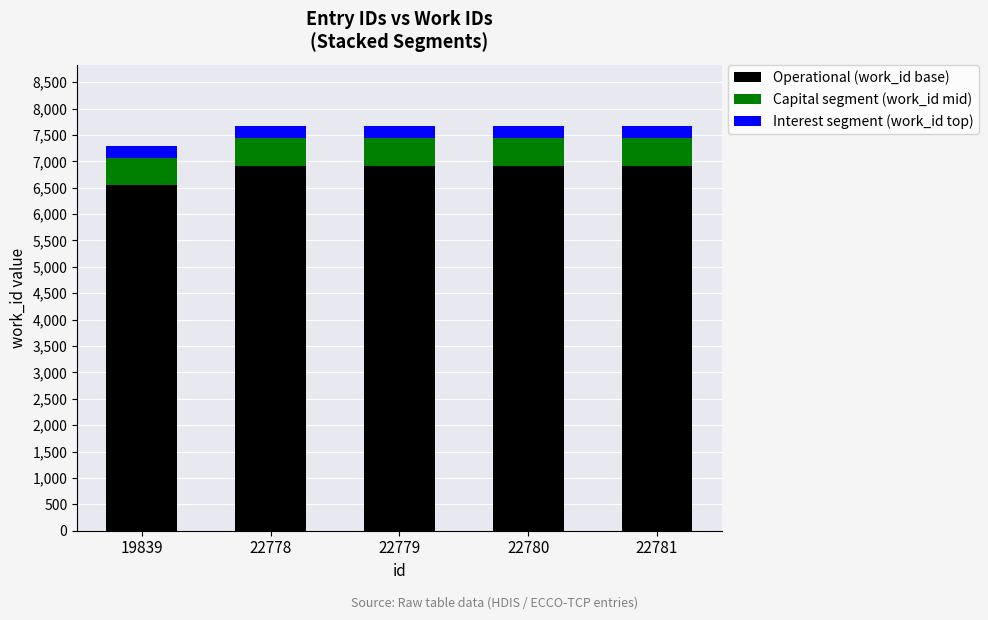

What is the average value of the Operational (work_id base) series?

6838.4